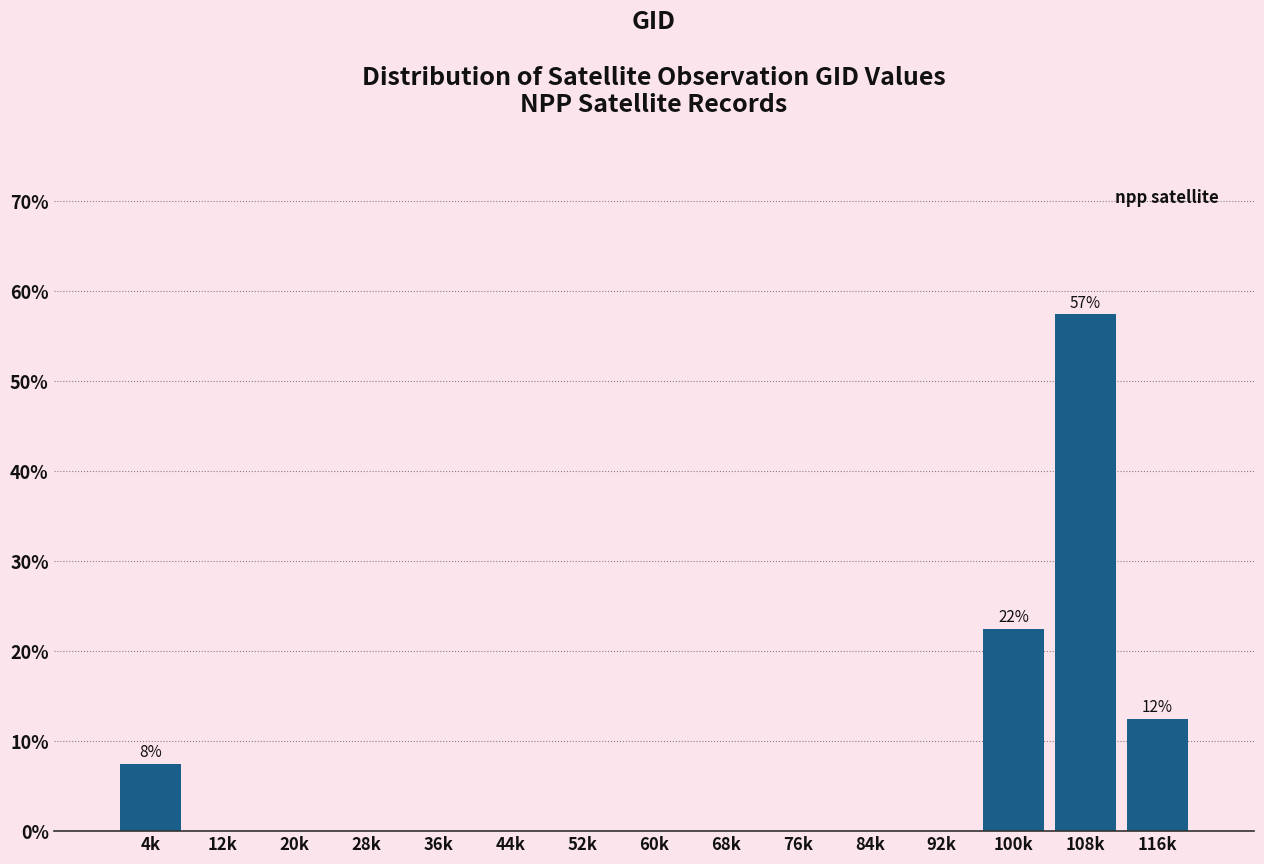

Reading left to right, transcribe all the data shown in this chart.

4k=7.5	12k=0.0	20k=0.0	28k=0.0	36k=0.0	44k=0.0	52k=0.0	60k=0.0	68k=0.0	76k=0.0	84k=0.0	92k=0.0	100k=22.5	108k=57.5	116k=12.5